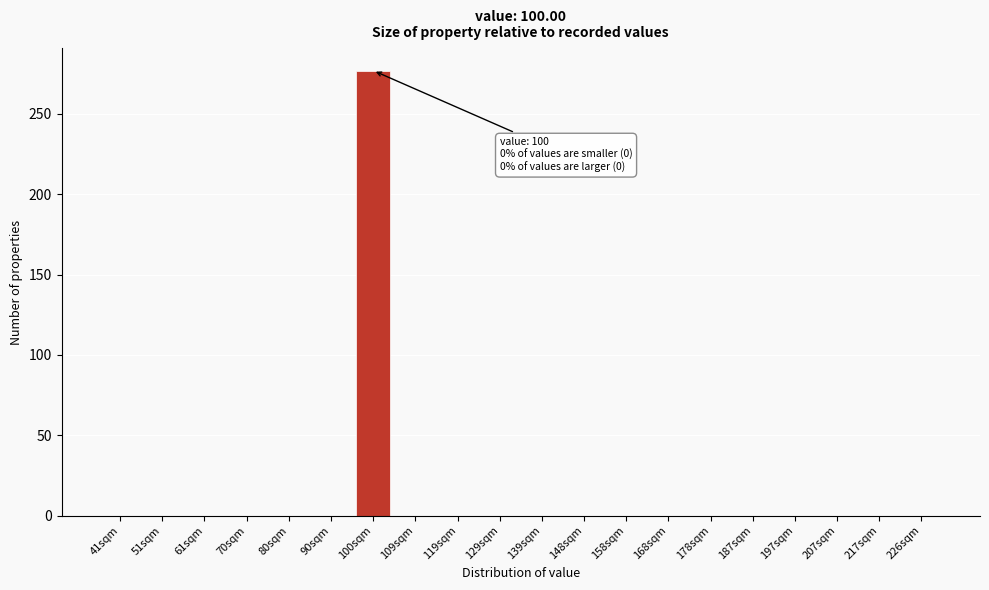

Reading right to left, list all the values displayed in this chart.

226sqm=0	217sqm=0	207sqm=0	197sqm=0	187sqm=0	178sqm=0	168sqm=0	158sqm=0	148sqm=0	139sqm=0	129sqm=0	119sqm=0	109sqm=0	100sqm=277	90sqm=0	80sqm=0	70sqm=0	61sqm=0	51sqm=0	41sqm=0